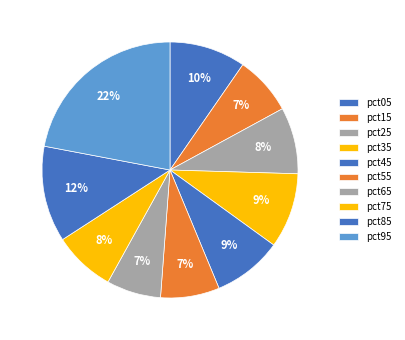

How many segments does this pie chart have?

10